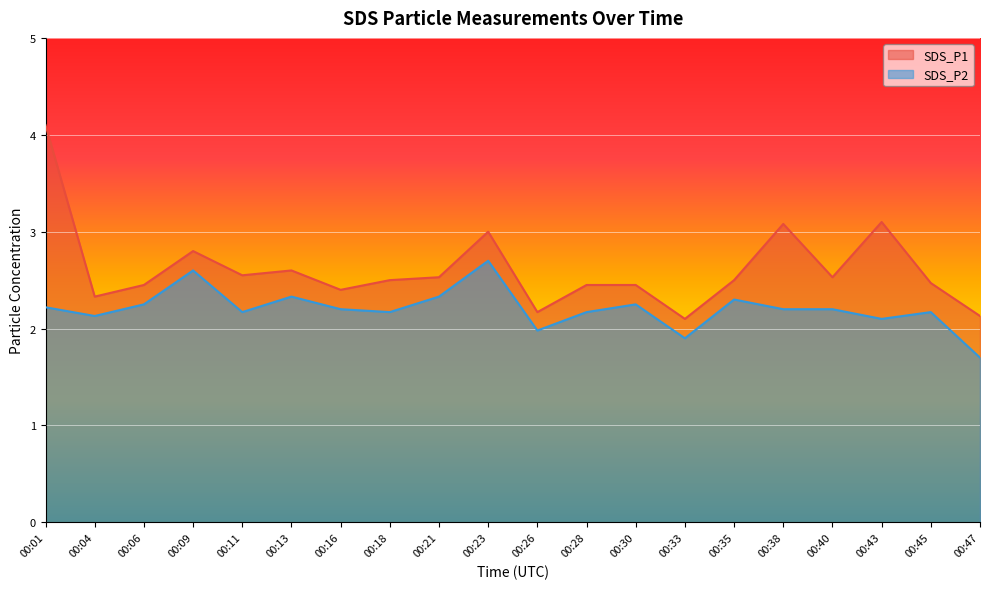

Rank the series by their average value, from highest to lowest.

SDS_P1, SDS_P2